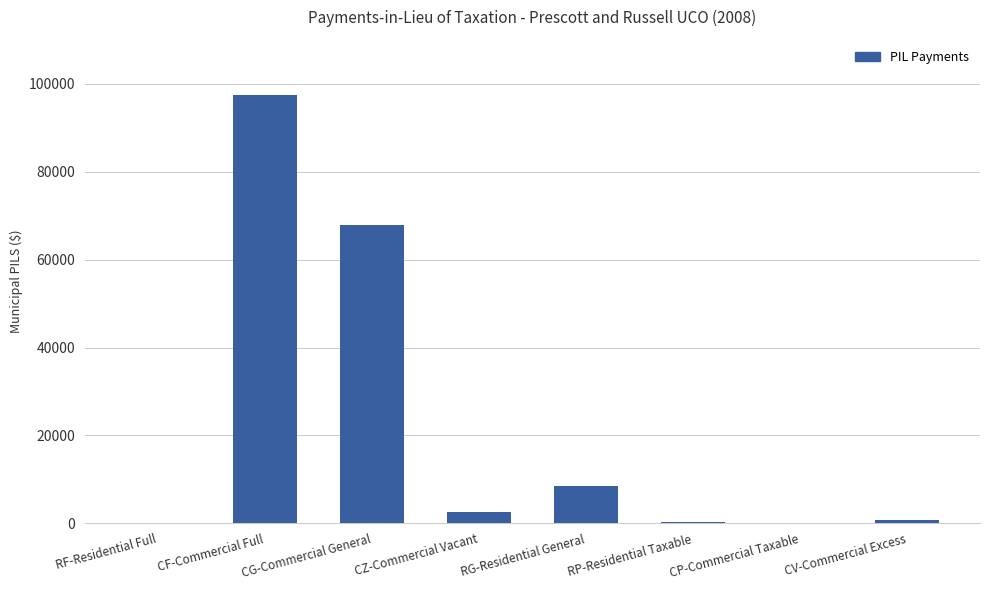

What is the greatest value displayed?

97479